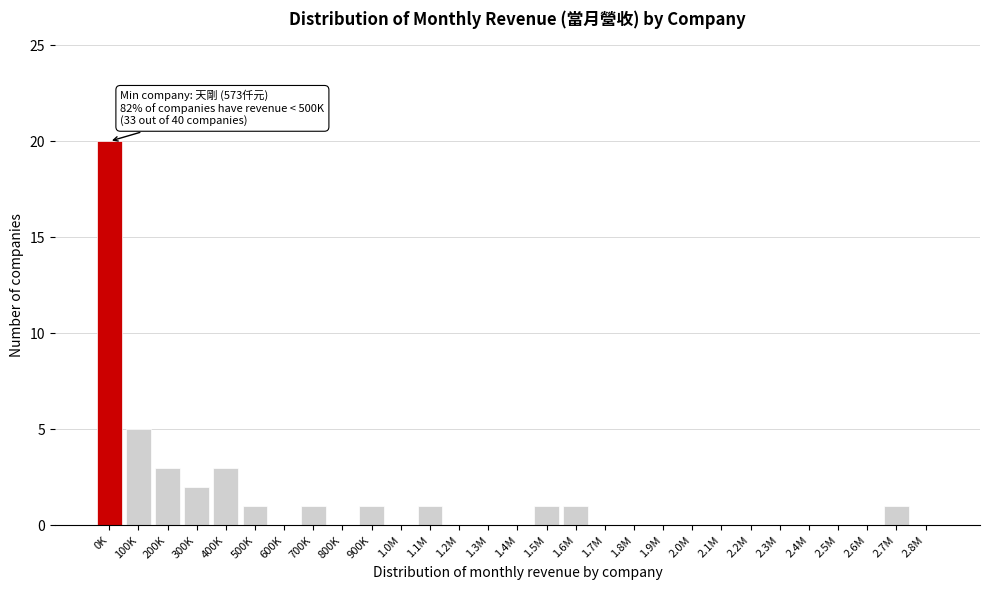

Reading left to right, extract all data points from this chart.

0K=20	100K=5	200K=3	300K=2	400K=3	500K=1	600K=0	700K=1	800K=0	900K=1	1.0M=0	1.1M=1	1.2M=0	1.3M=0	1.4M=0	1.5M=1	1.6M=1	1.7M=0	1.8M=0	1.9M=0	2.0M=0	2.1M=0	2.2M=0	2.3M=0	2.4M=0	2.5M=0	2.6M=0	2.7M=1	2.8M=0